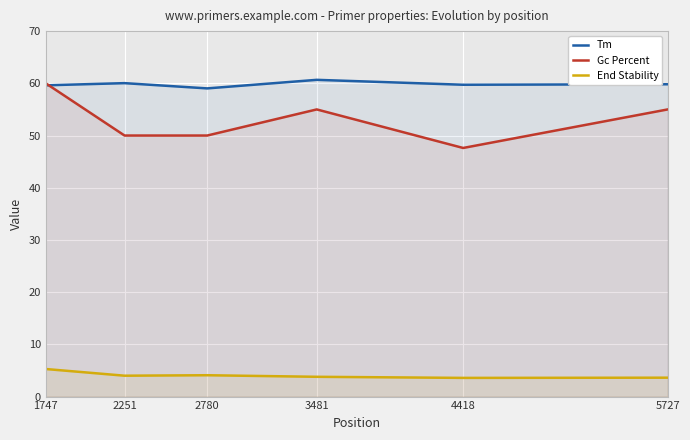

Which category has the highest value in the Tm series?

3481